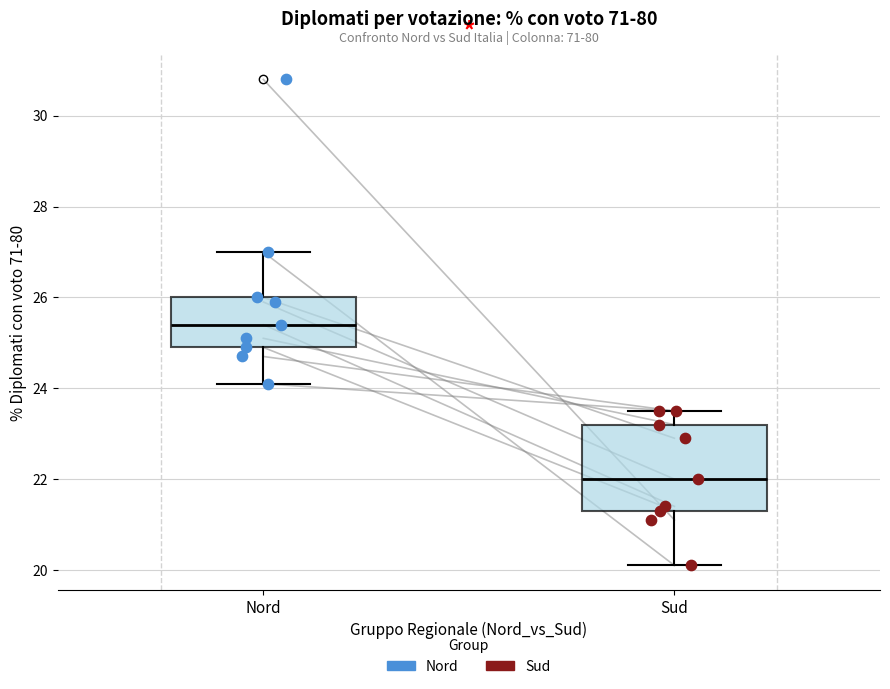

Which box's median line is the highest?

Nord